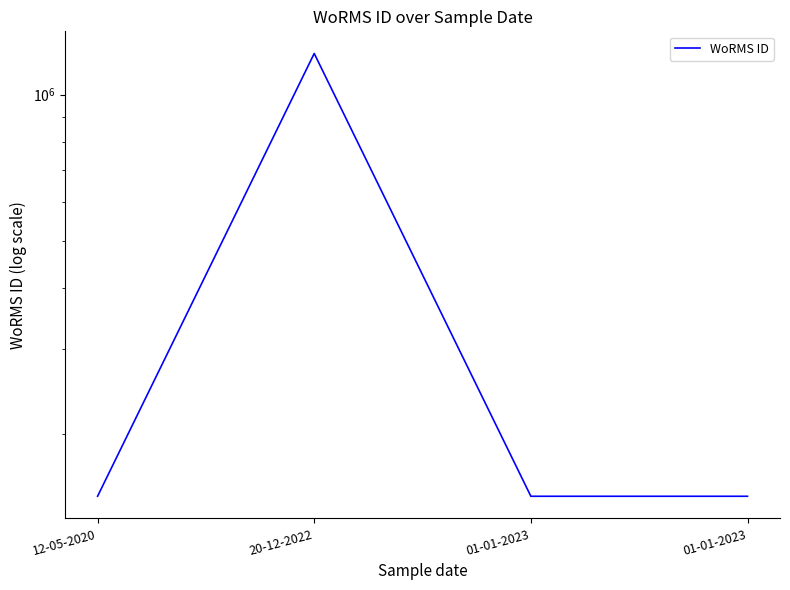

At which category does the data reach its first local peak?

20-12-2022